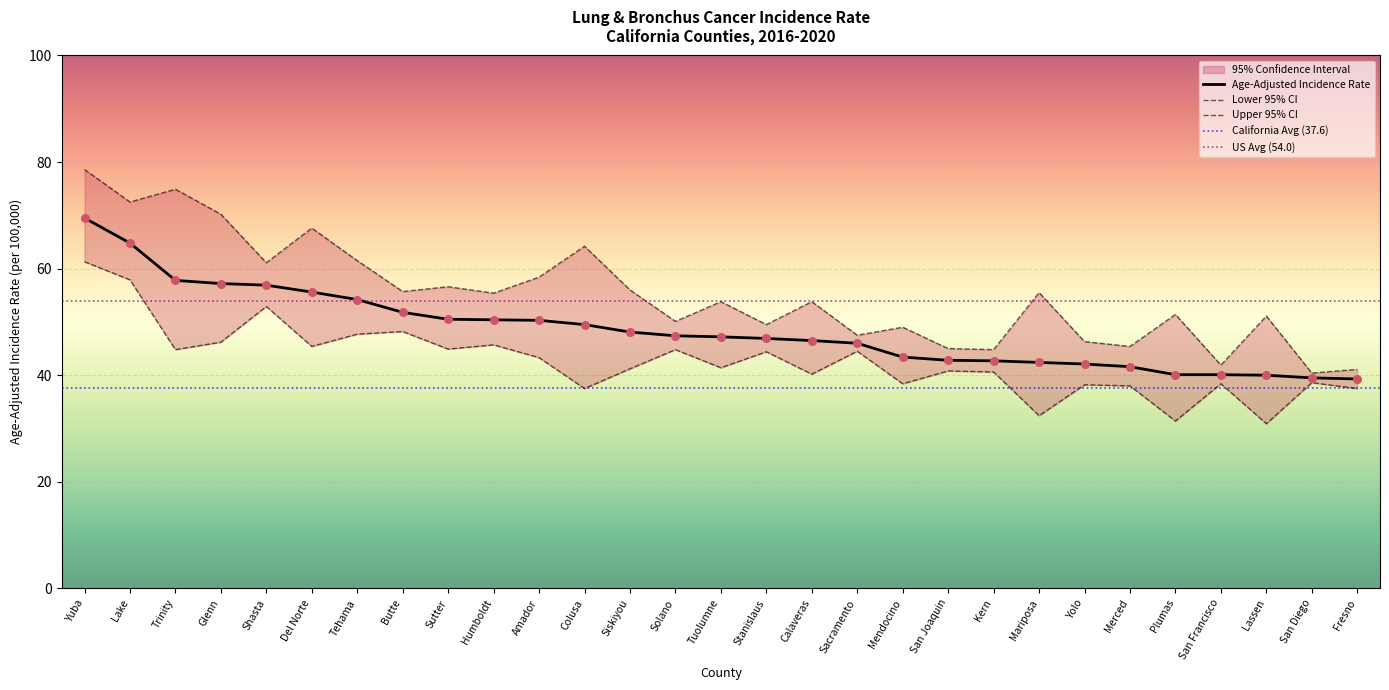

At which category is the sum across all series the highest?

Yuba